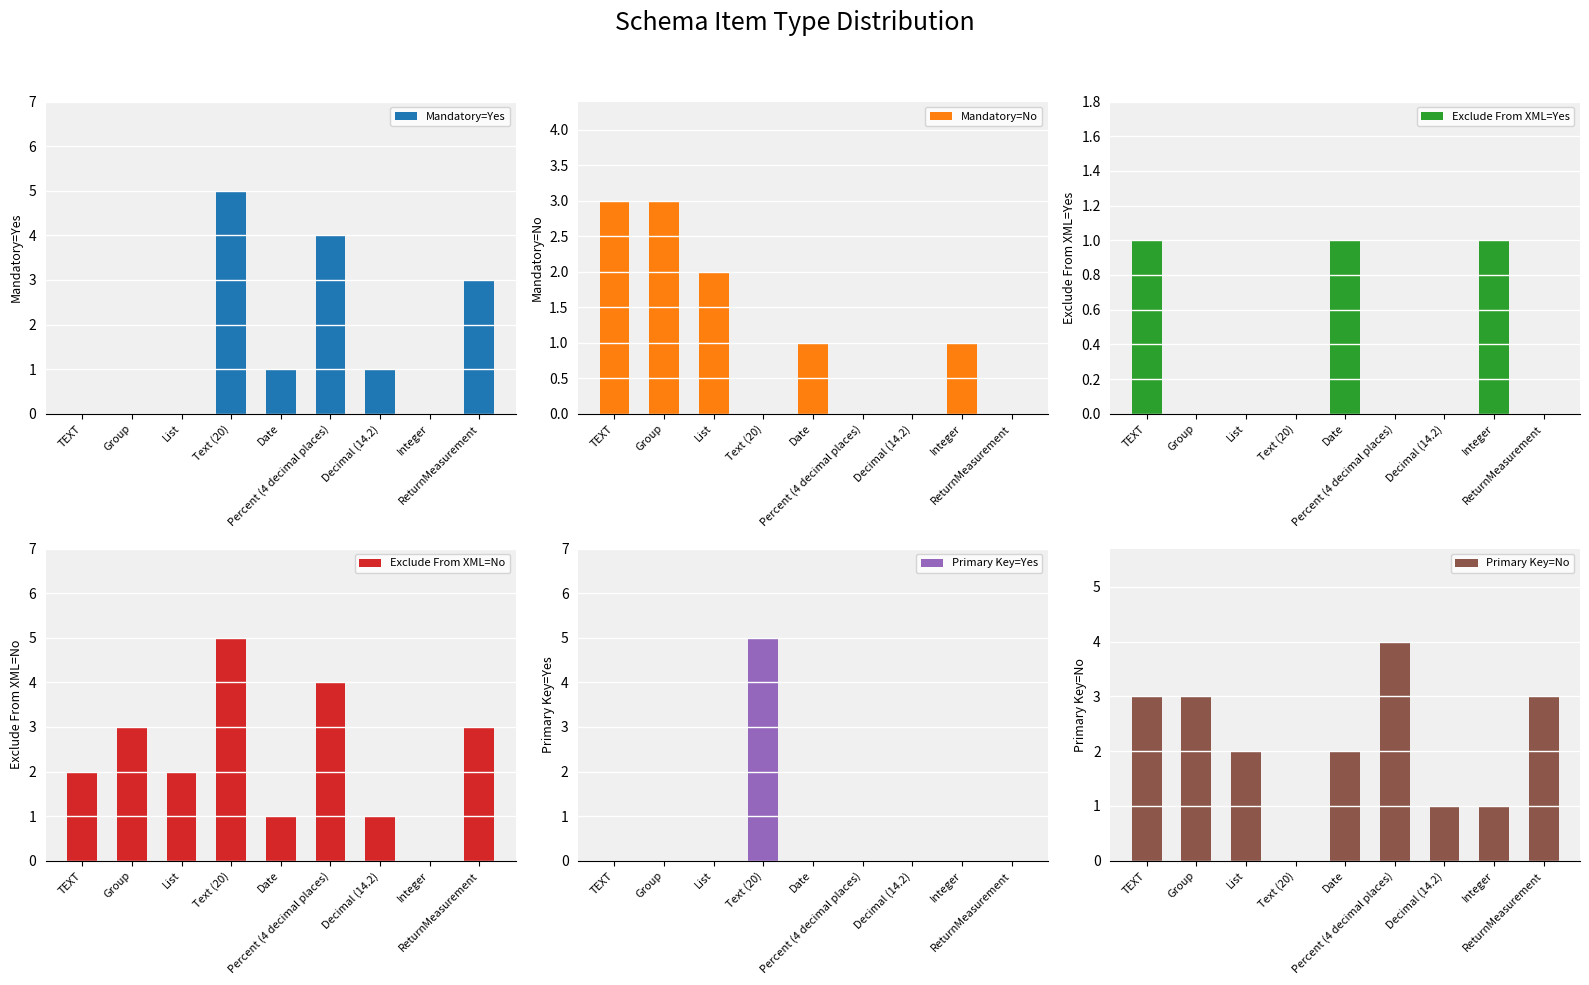

Which category has the highest value in the Exclude From XML=No series?

Text (20)